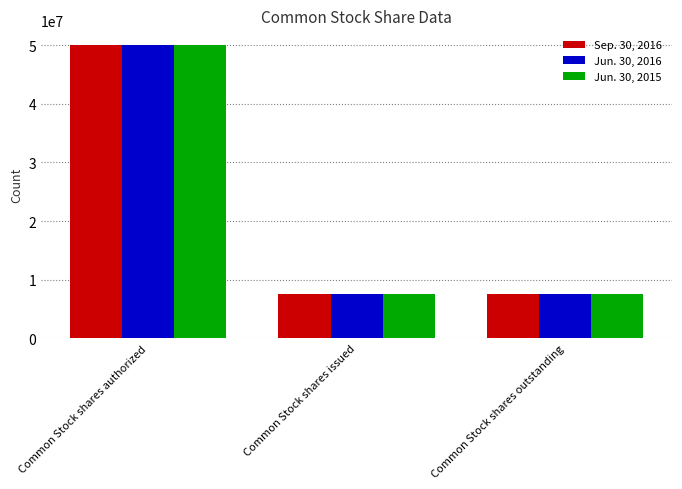

What is the sum of the Jun. 30, 2015 values at Common Stock shares issued and Common Stock shares outstanding?

15079164